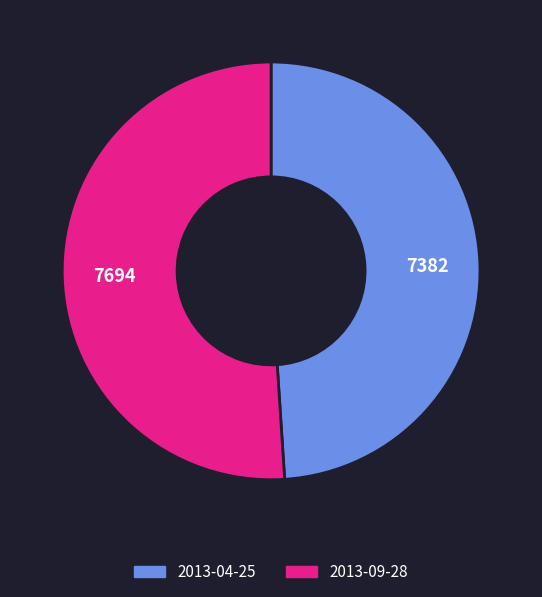

Which category has the biggest portion of the pie?

2013-09-28